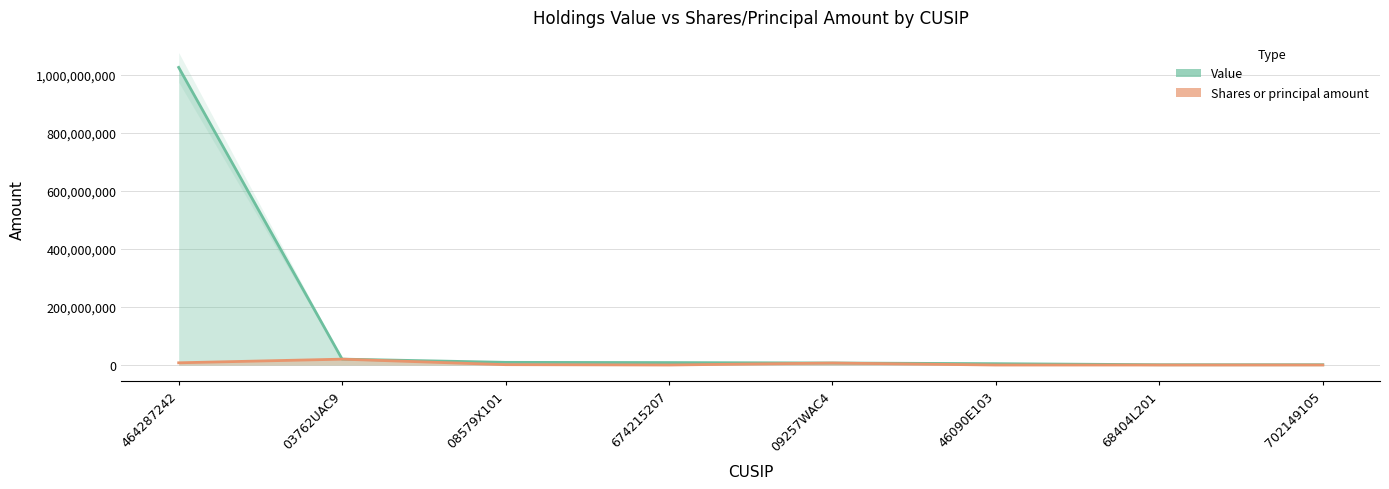

What value does the Value series have at 08579X101, to the nearest 50?

9241000